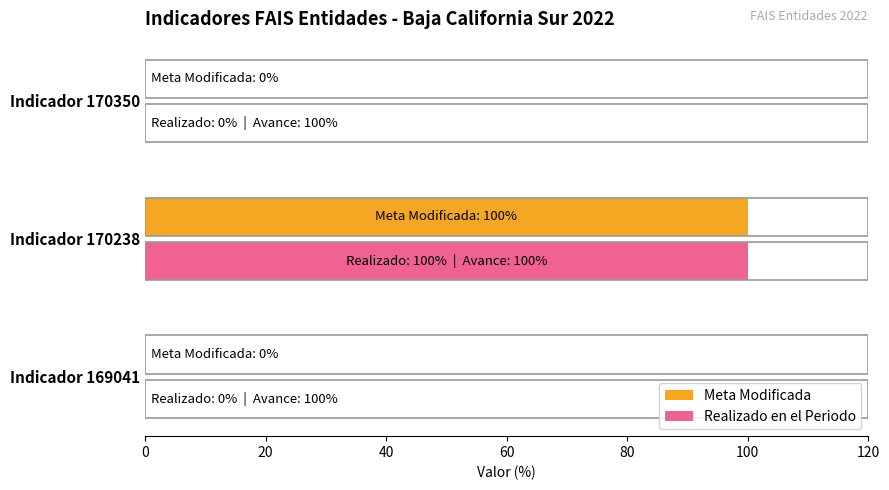

The Realizado en el Periodo series shows 37 at Indicador 170350. True or false?

False